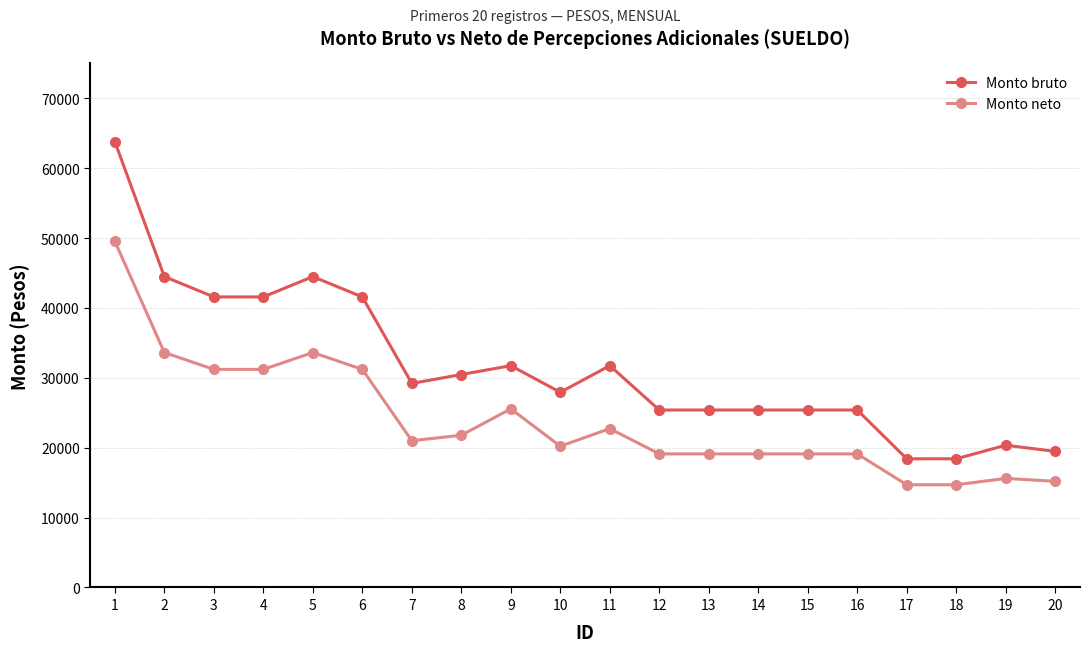

True or false: Monto bruto has a value of 11052.5 at 3.

False